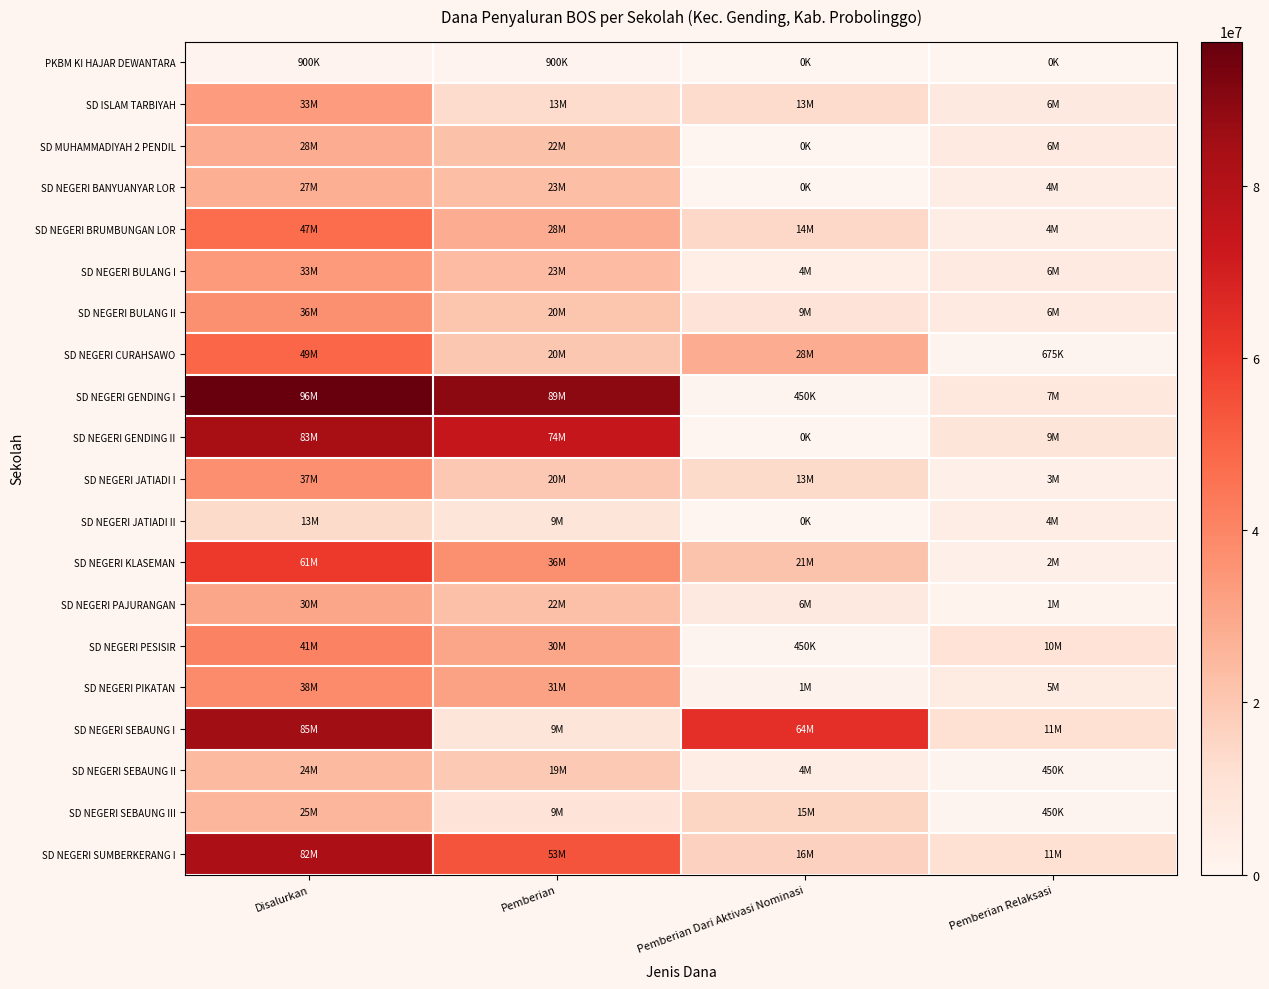

Reading left to right, what are all the values shown in this chart?

PKBM KI HAJAR DEWANTARA: Disalurkan=900000	Pemberian=900000	Pemberian Dari Aktivasi Nominasi=0	Pemberian Relaksasi=0
SD ISLAM TARBIYAH: Disalurkan=33525000	Pemberian=13275000	Pemberian Dari Aktivasi Nominasi=13500000	Pemberian Relaksasi=6750000
SD MUHAMMADIYAH 2 PENDIL: Disalurkan=28350000	Pemberian=22050000	Pemberian Dari Aktivasi Nominasi=0	Pemberian Relaksasi=6300000
SD NEGERI BANYUANYAR LOR: Disalurkan=27900000	Pemberian=23400000	Pemberian Dari Aktivasi Nominasi=0	Pemberian Relaksasi=4500000
SD NEGERI BRUMBUNGAN LOR: Disalurkan=47250000	Pemberian=28350000	Pemberian Dari Aktivasi Nominasi=14400000	Pemberian Relaksasi=4500000
SD NEGERI BULANG I: Disalurkan=33975000	Pemberian=23850000	Pemberian Dari Aktivasi Nominasi=4050000	Pemberian Relaksasi=6075000
SD NEGERI BULANG II: Disalurkan=36675000	Pemberian=20925000	Pemberian Dari Aktivasi Nominasi=9450000	Pemberian Relaksasi=6300000
SD NEGERI CURAHSAWO: Disalurkan=49275000	Pemberian=20250000	Pemberian Dari Aktivasi Nominasi=28350000	Pemberian Relaksasi=675000
SD NEGERI GENDING I: Disalurkan=96750000	Pemberian=89100000	Pemberian Dari Aktivasi Nominasi=450000	Pemberian Relaksasi=7200000
SD NEGERI GENDING II: Disalurkan=83700000	Pemberian=74475000	Pemberian Dari Aktivasi Nominasi=0	Pemberian Relaksasi=9225000
SD NEGERI JATIADI I: Disalurkan=37125000	Pemberian=20025000	Pemberian Dari Aktivasi Nominasi=13950000	Pemberian Relaksasi=3150000
SD NEGERI JATIADI II: Disalurkan=13725000	Pemberian=9000000	Pemberian Dari Aktivasi Nominasi=0	Pemberian Relaksasi=4725000
SD NEGERI KLASEMAN: Disalurkan=61200000	Pemberian=36900000	Pemberian Dari Aktivasi Nominasi=21375000	Pemberian Relaksasi=2925000
SD NEGERI PAJURANGAN: Disalurkan=30600000	Pemberian=22500000	Pemberian Dari Aktivasi Nominasi=6750000	Pemberian Relaksasi=1350000
SD NEGERI PESISIR: Disalurkan=41175000	Pemberian=30375000	Pemberian Dari Aktivasi Nominasi=450000	Pemberian Relaksasi=10350000
SD NEGERI PIKATAN: Disalurkan=38475000	Pemberian=31500000	Pemberian Dari Aktivasi Nominasi=1575000	Pemberian Relaksasi=5400000
SD NEGERI SEBAUNG I: Disalurkan=85050000	Pemberian=9225000	Pemberian Dari Aktivasi Nominasi=64350000	Pemberian Relaksasi=11475000
SD NEGERI SEBAUNG II: Disalurkan=24525000	Pemberian=19350000	Pemberian Dari Aktivasi Nominasi=4725000	Pemberian Relaksasi=450000
SD NEGERI SEBAUNG III: Disalurkan=25425000	Pemberian=9450000	Pemberian Dari Aktivasi Nominasi=15525000	Pemberian Relaksasi=450000
SD NEGERI SUMBERKERANG I: Disalurkan=82125000	Pemberian=53775000	Pemberian Dari Aktivasi Nominasi=16875000	Pemberian Relaksasi=11475000